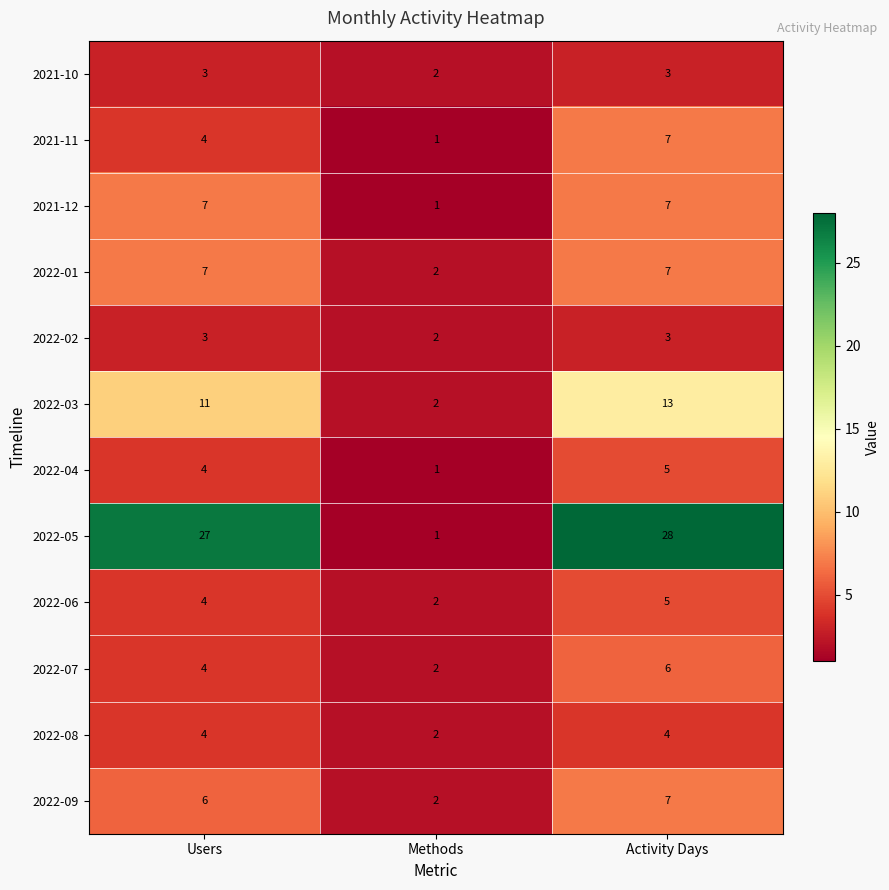

How many 2022-03 values are between 2 and 13?

3